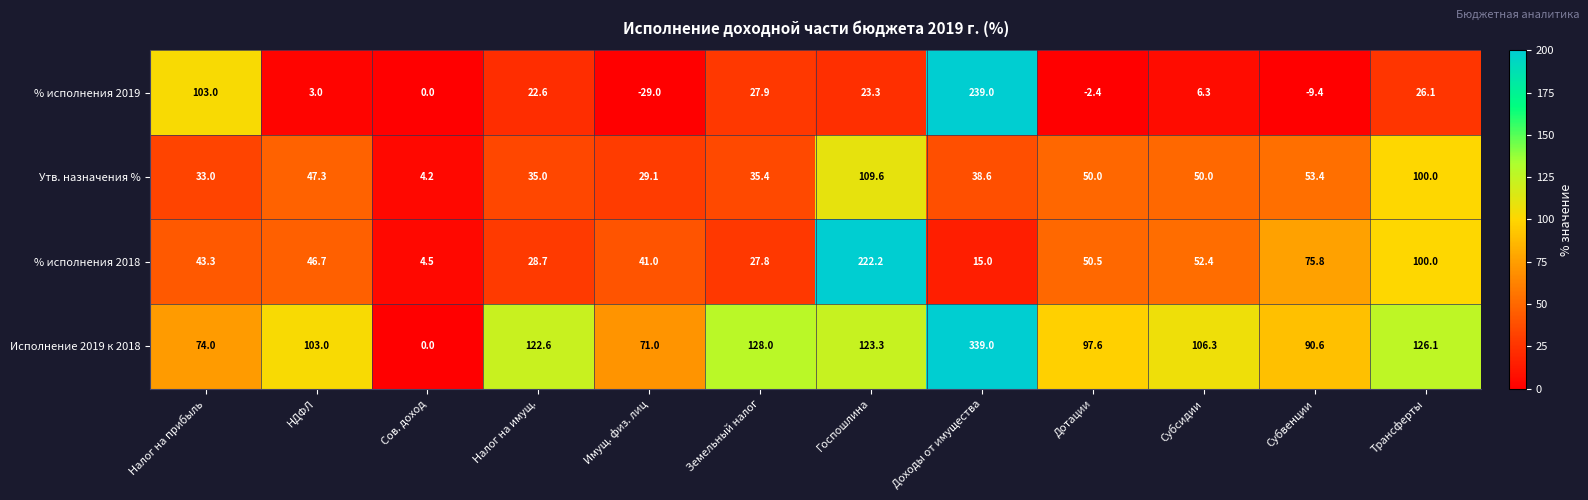

What is the difference between the Утв. назначения % values at Сов. доход and Имущ. физ. лиц?

24.9